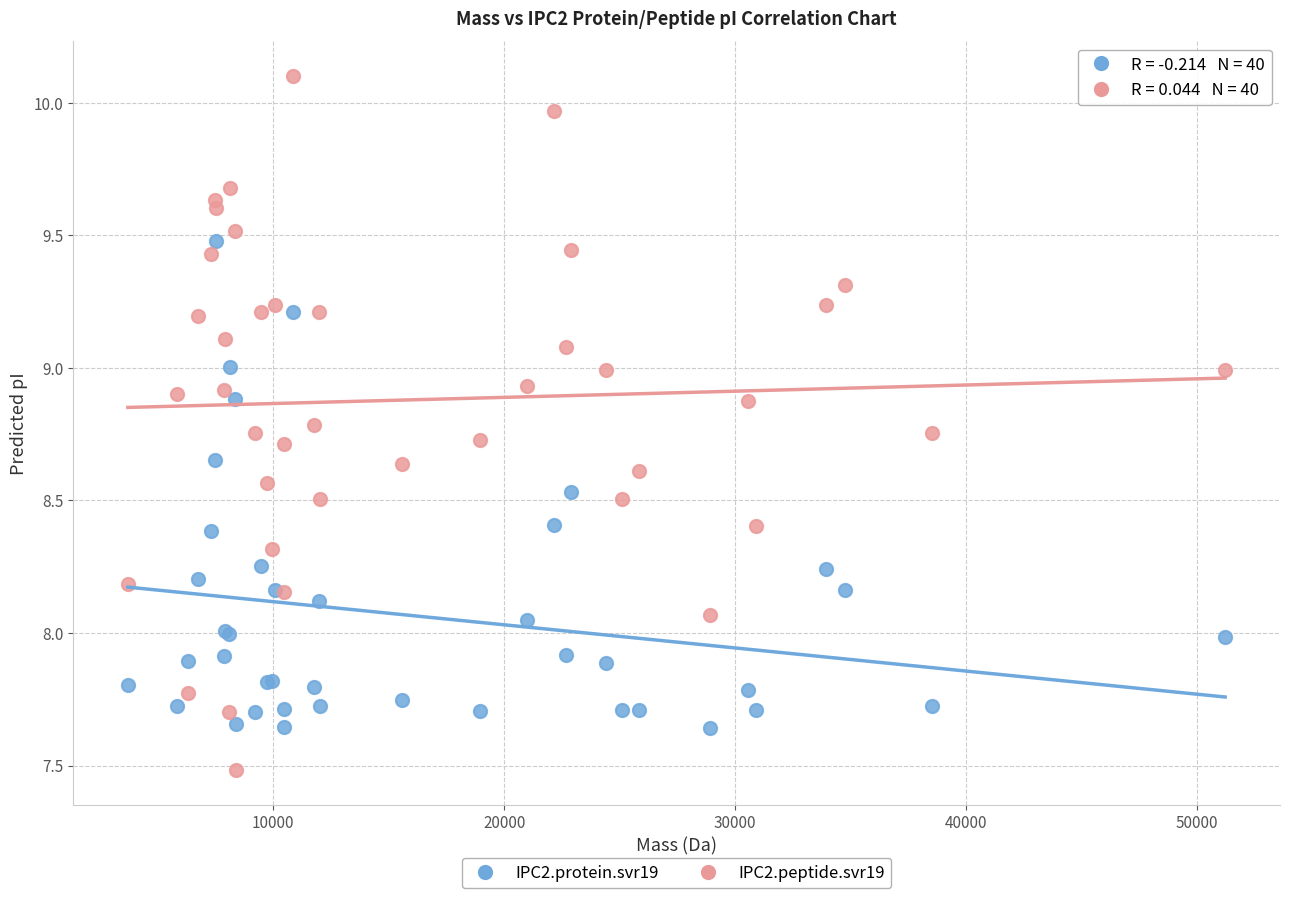

Which series has the largest Y range (max minus min)?

IPC2.peptide.svr19